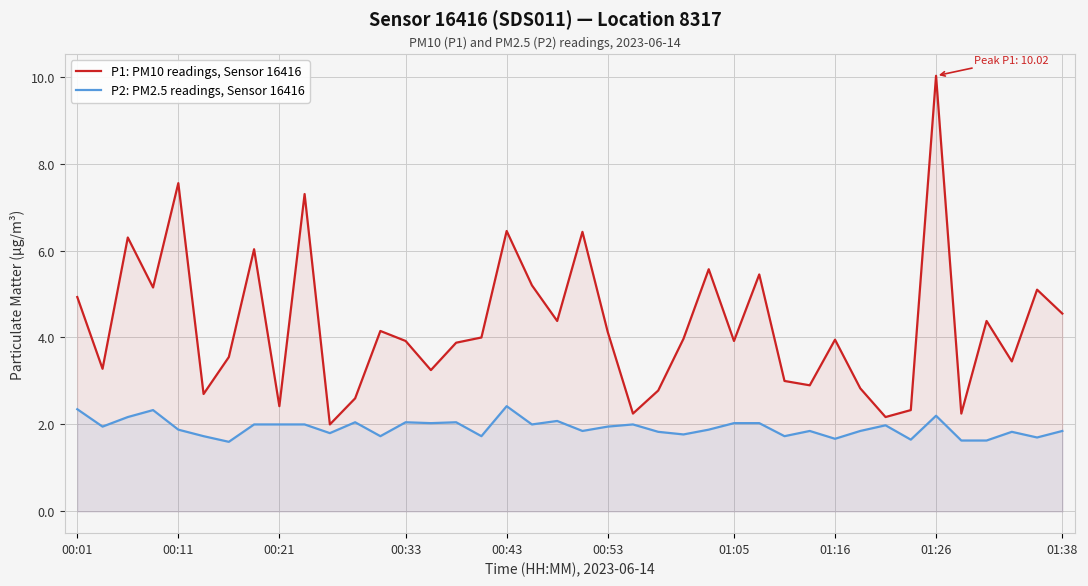

List the series in order of their overall mean, highest first.

P1: PM10 readings, Sensor 16416, P2: PM2.5 readings, Sensor 16416